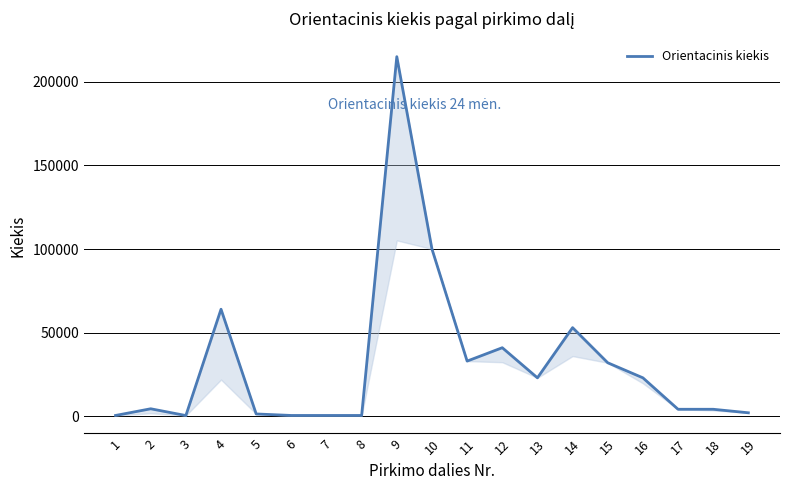

Where does the data first go above 4500?

4